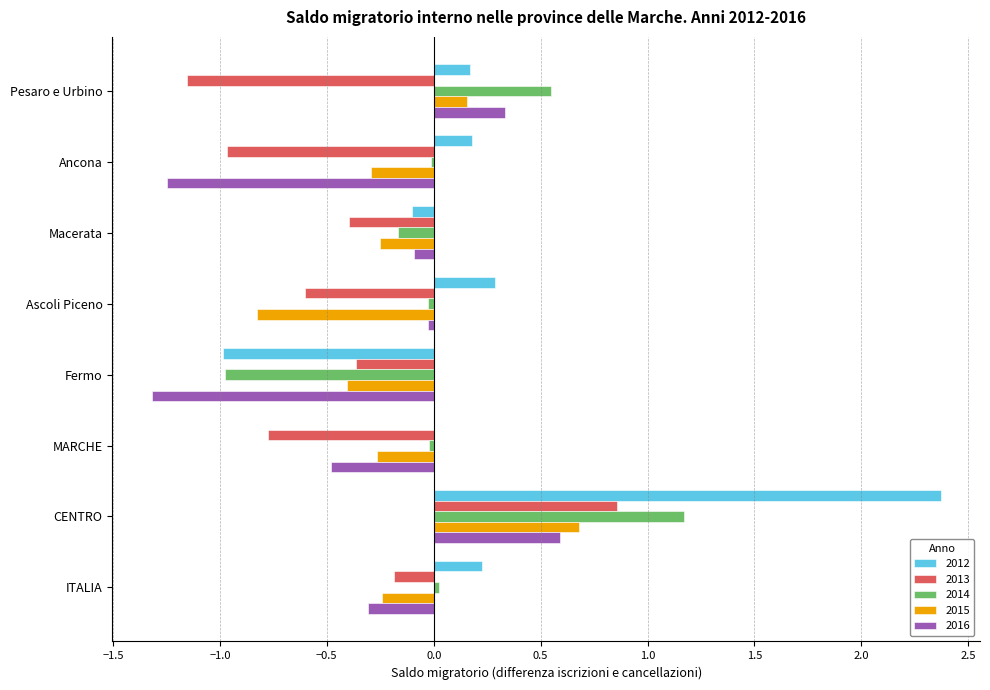

Count the number of data series in this chart.

5